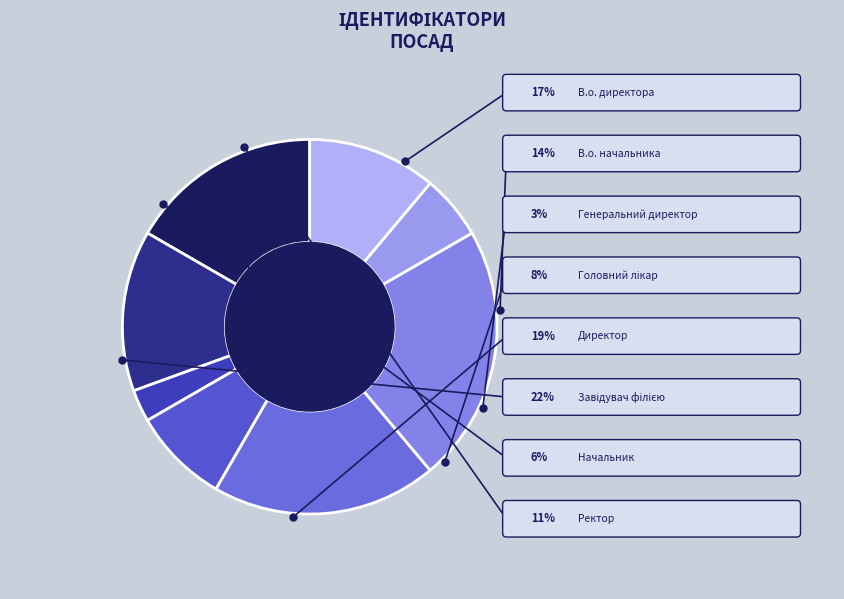

To the nearest percent, what portion does Начальник represent?

6%